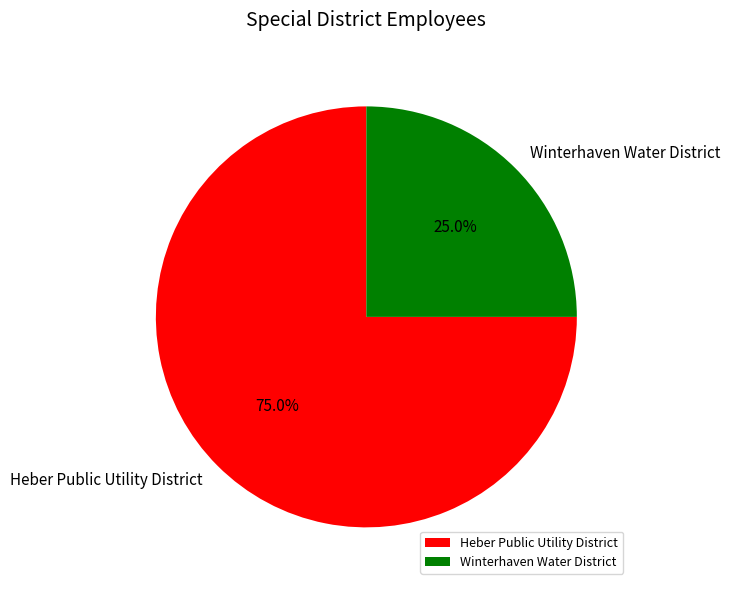

What percentage is the Heber Public Utility District slice, to the nearest percent?

75%